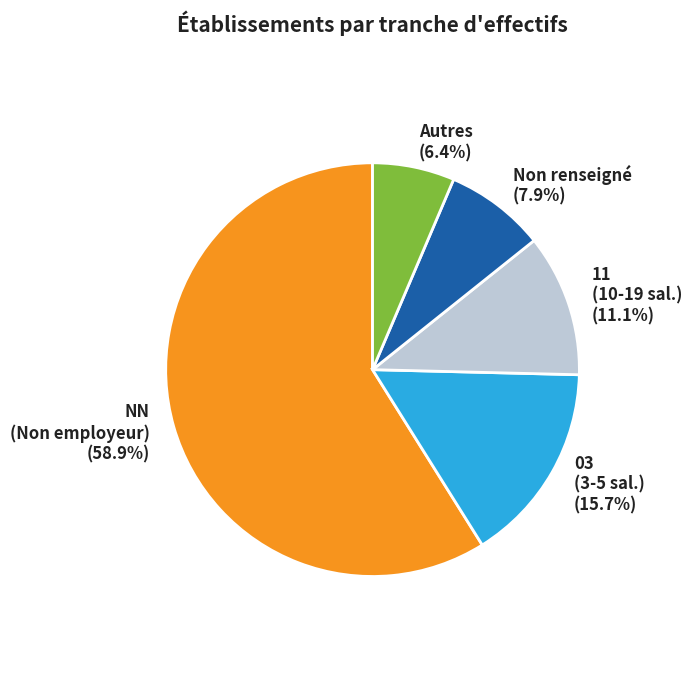

Is the sum of Autres and 03 (3-5 sal.) greater than half?

No